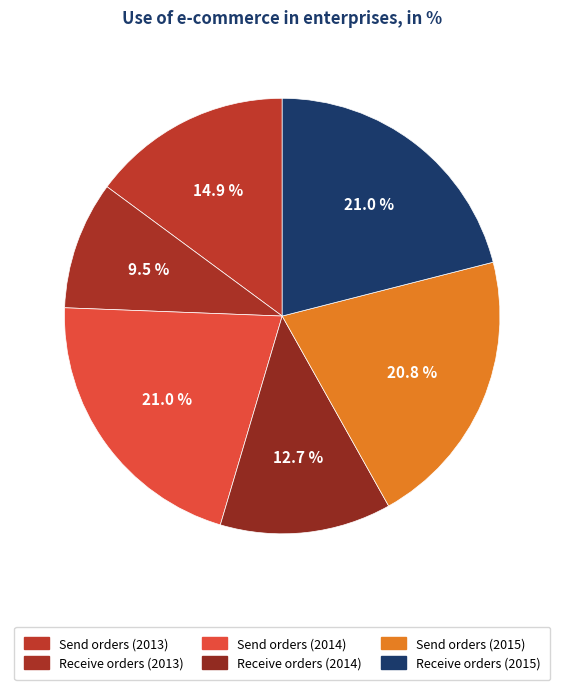

How many segments does this pie chart have?

6